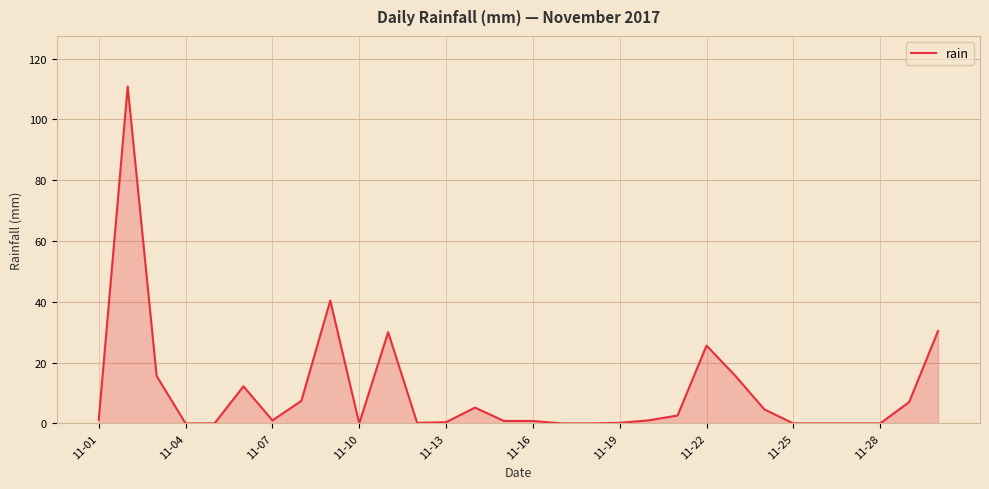

What is the difference between the maximum and minimum values?

110.8